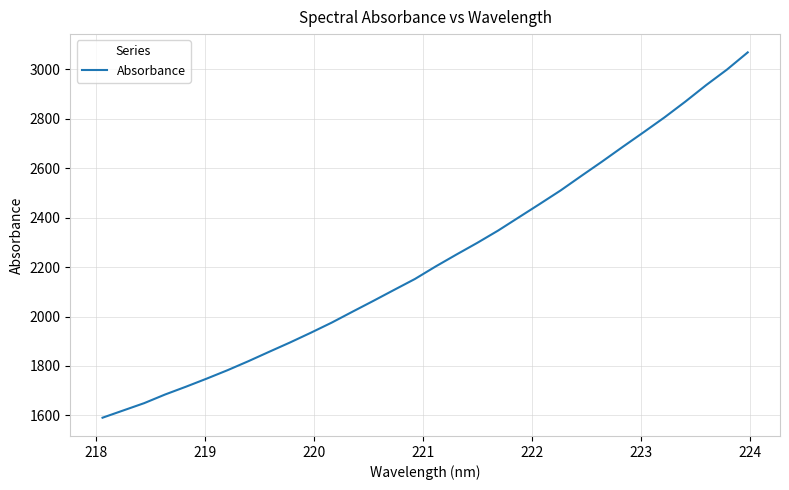

What is the smallest value displayed?

1590.7